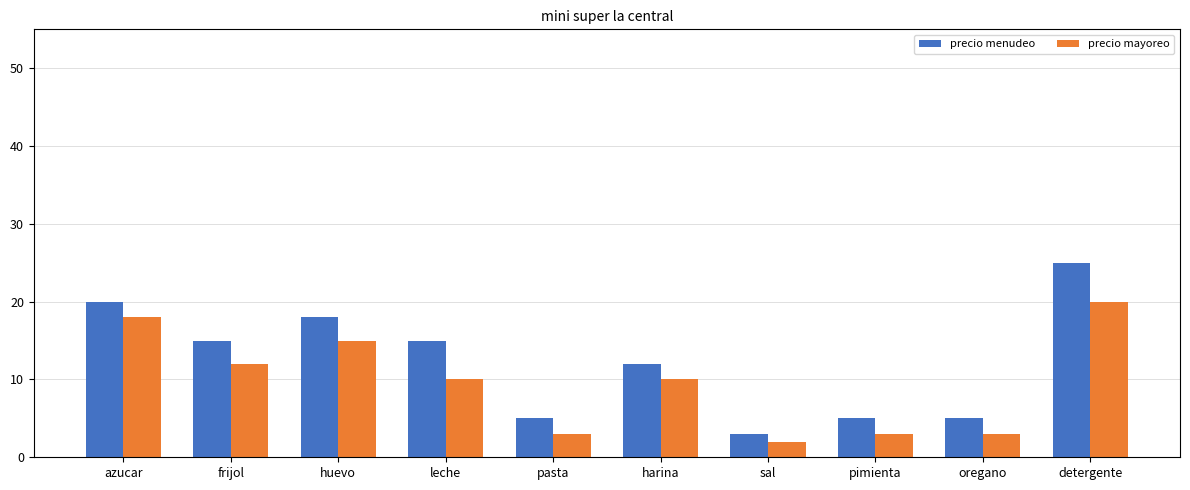

Does the chart contain any negative values?

No